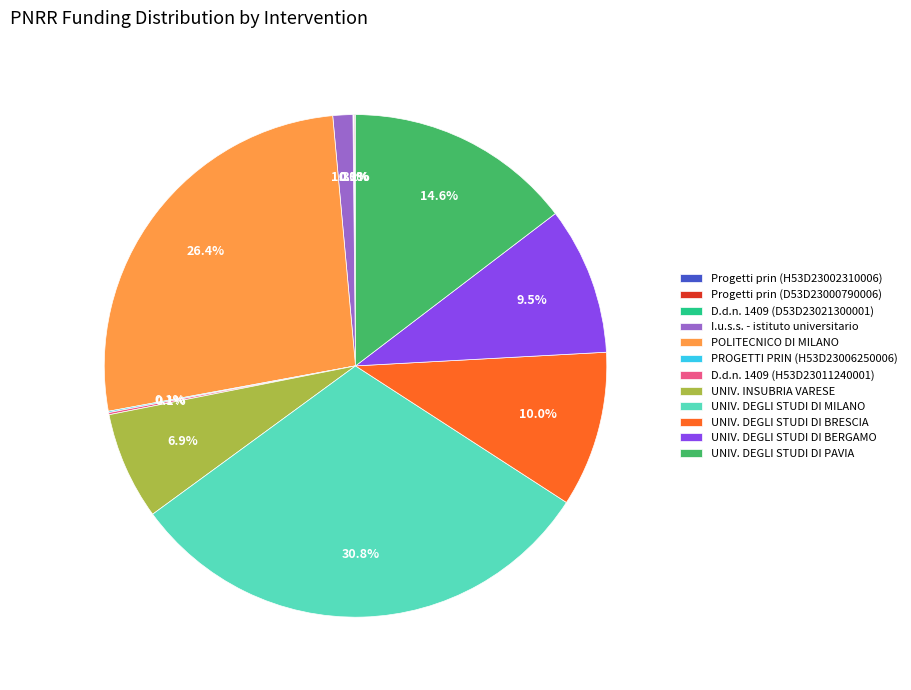

Do UNIV. DEGLI STUDI DI MILANO and UNIV. DEGLI STUDI DI BRESCIA together represent more than half of the pie?

No